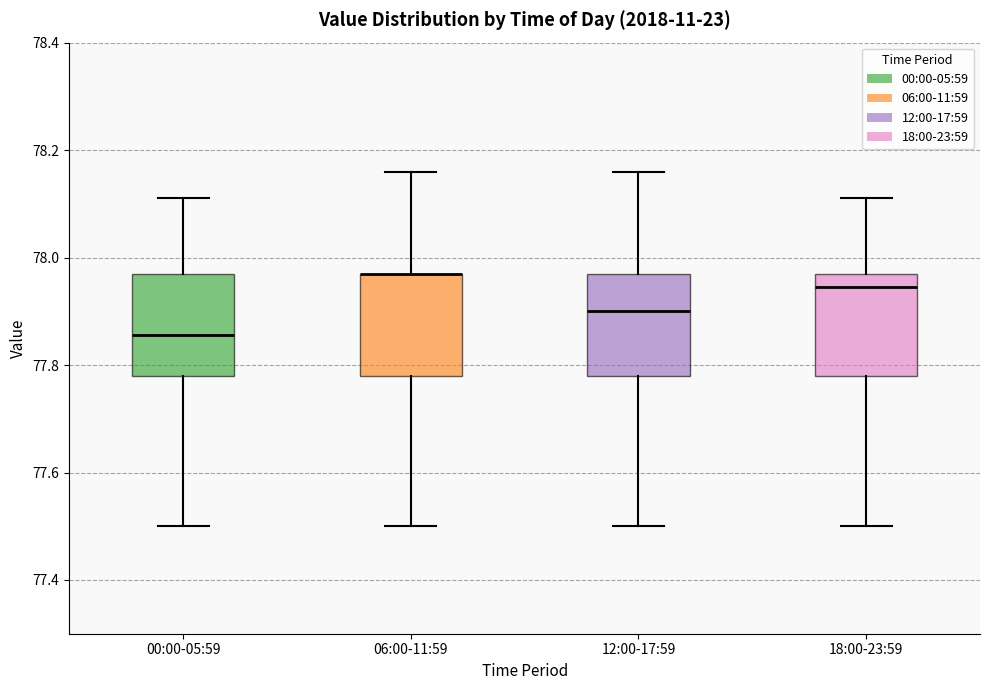

Reading left to right, transcribe this box plot: for each box, give where its median line is, the range the box spans, and where its two whiskers end, as read against the y-axis. The values are not printed on the chart, so give them approximately, as read against the axis.

00:00-05:59: median 77.86, box 77.78 to 77.98, whiskers 77.50 to 78.12
06:00-11:59: median 77.98 (drawn on the box's upper edge), box 77.78 to 77.98, whiskers 77.50 to 78.16
12:00-17:59: median 77.90, box 77.78 to 77.98, whiskers 77.50 to 78.16
18:00-23:59: median 77.94, box 77.78 to 77.98, whiskers 77.50 to 78.12